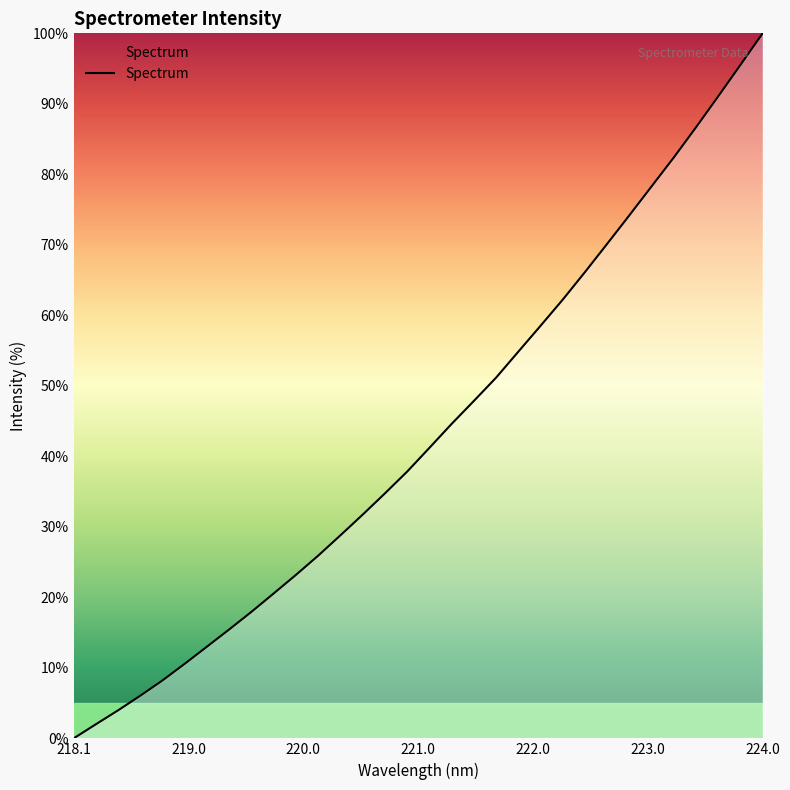

What is the difference between the maximum and minimum values?

100.0